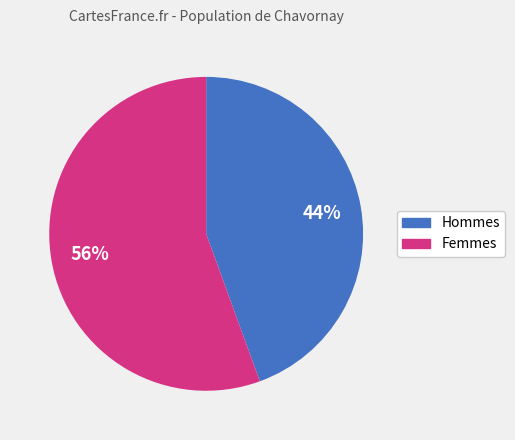

Does any single category account for the majority?

Yes